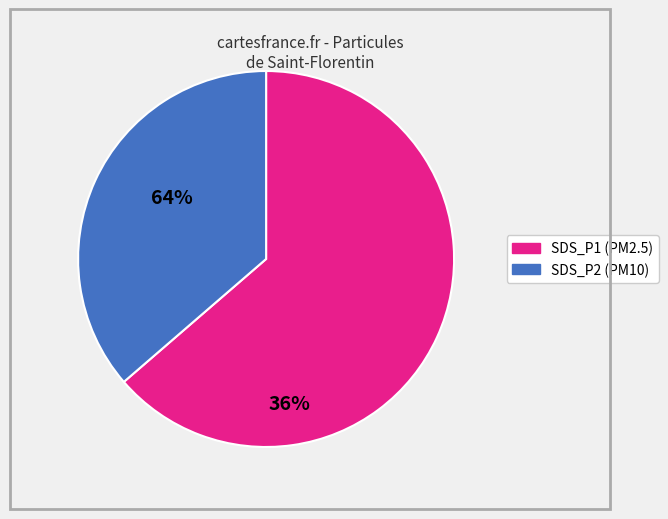

Is there a majority slice in this chart?

Yes